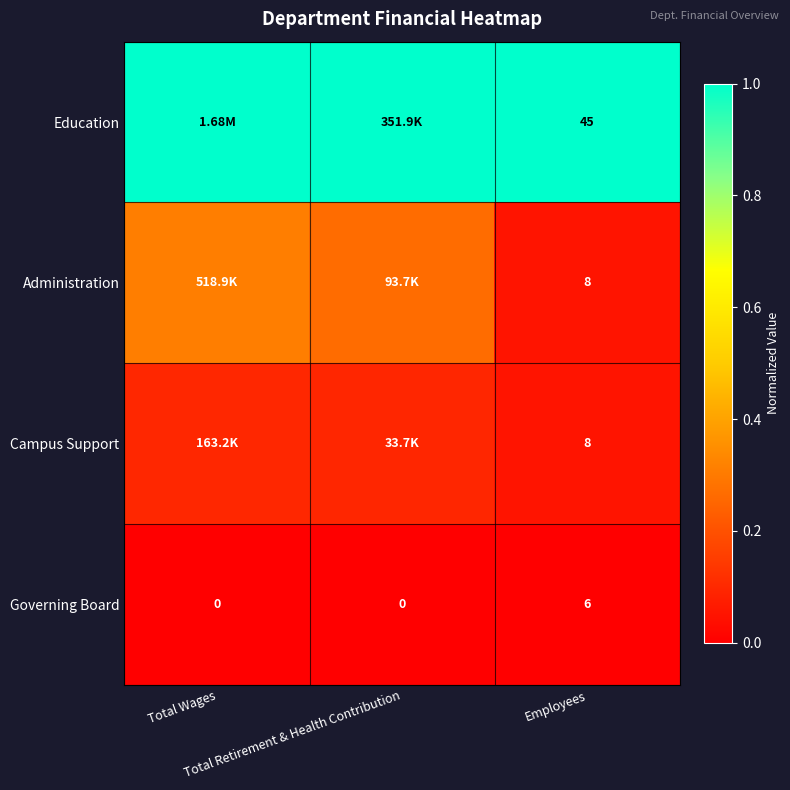

The Administration series shows 0.3 at Total Wages. True or false?

True